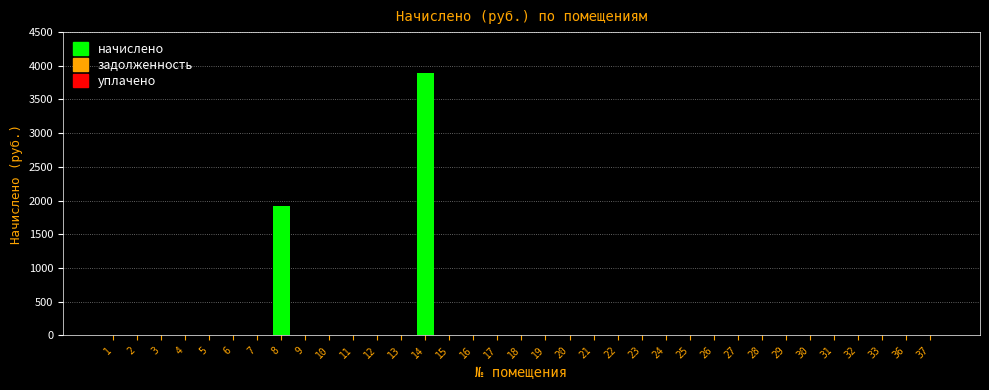

What is the maximum value shown in the chart?

3900.1